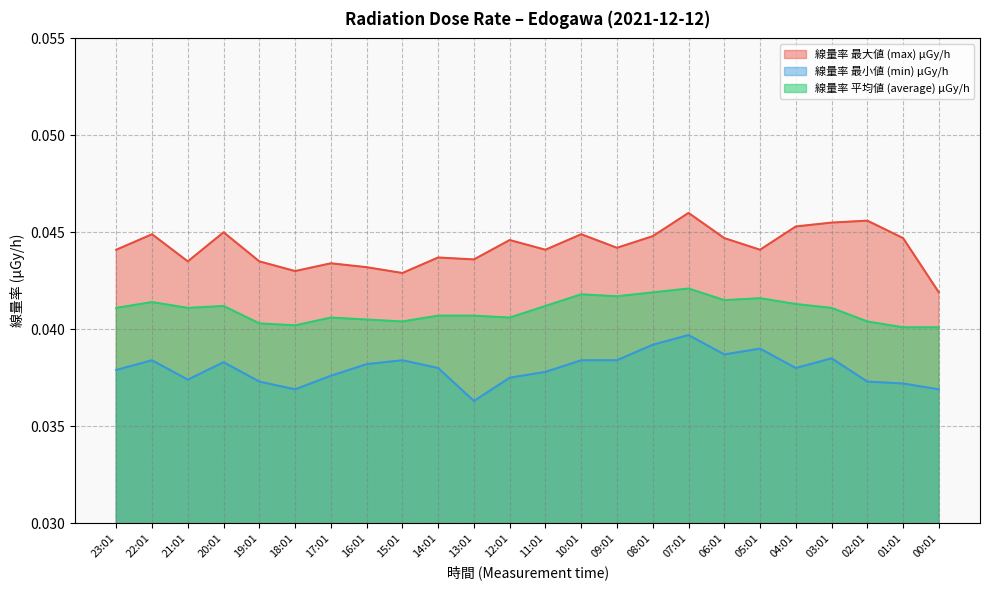

At which label does 線量率 最小値 (min) μGy/h reach its peak?

07:01